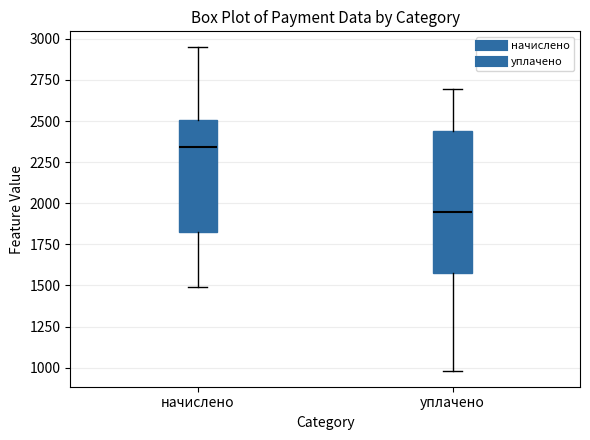

Where does the median line of the box for уплачено sit on the y-axis? The values are not printed on the chart, so give them approximately, as read against the axis.

1950